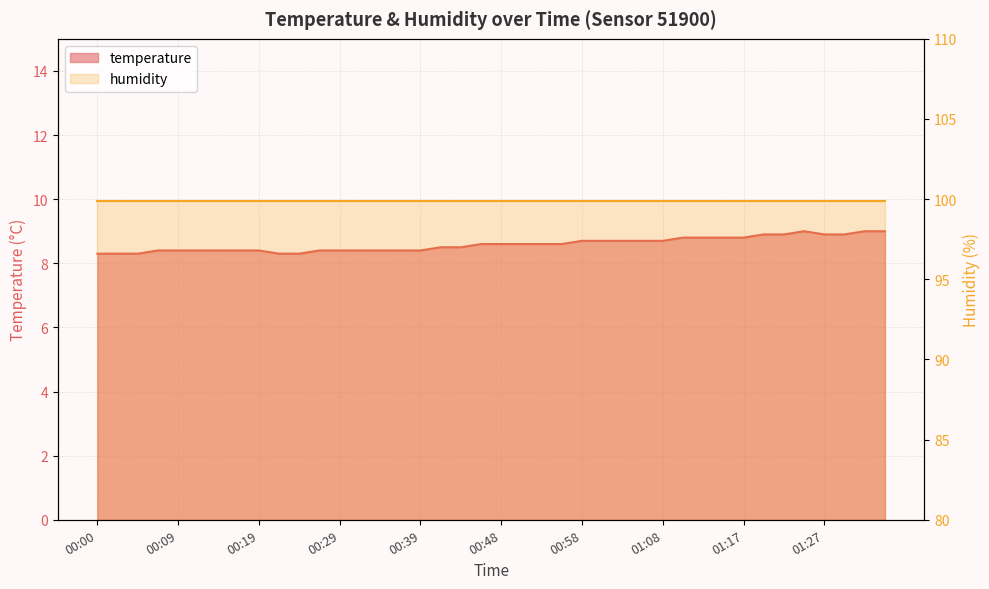

What is the difference between the maximum and minimum values?

0.7